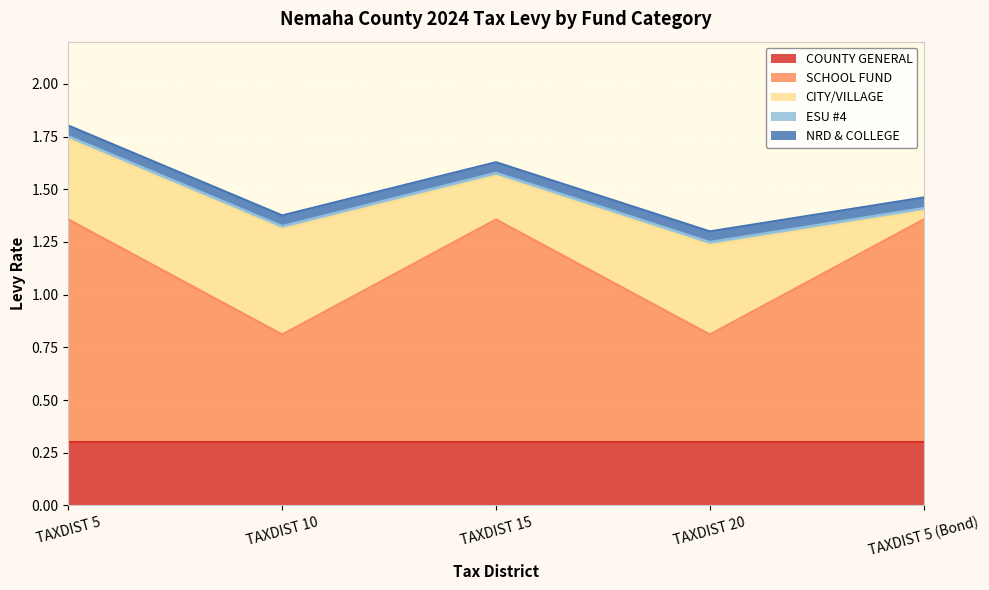

True or false: SCHOOL FUND and ESU #4 intersect in this chart.

False